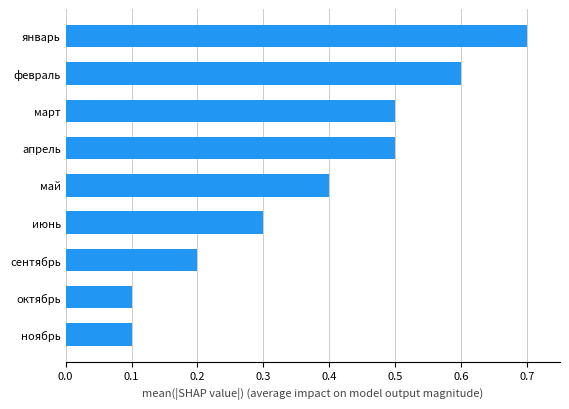

What is the average value?

0.4